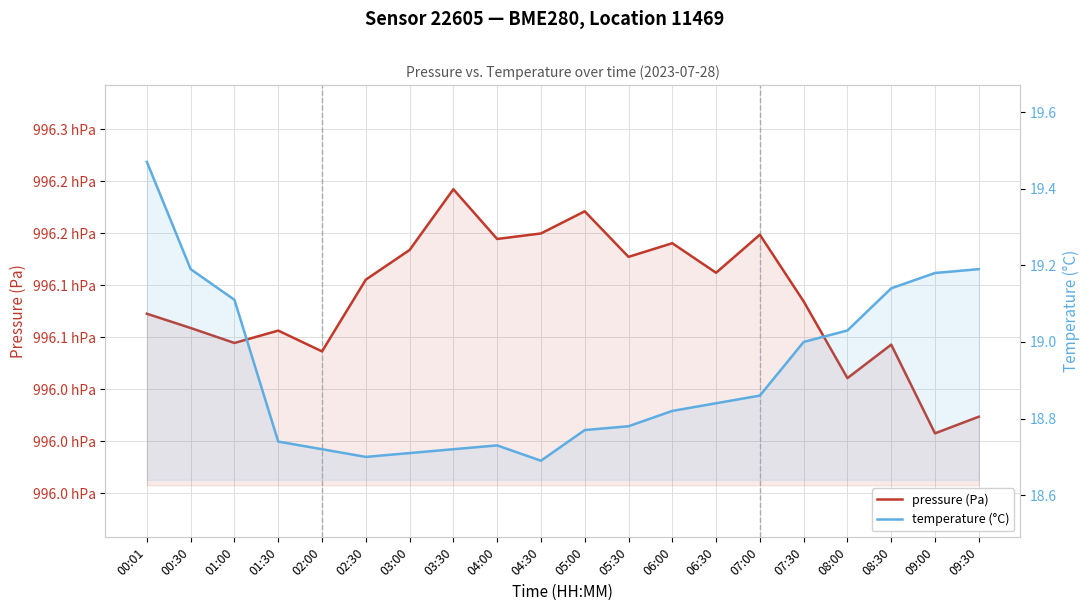

What is the value of the temperature (°C) point at the 7th from the left?

18.7